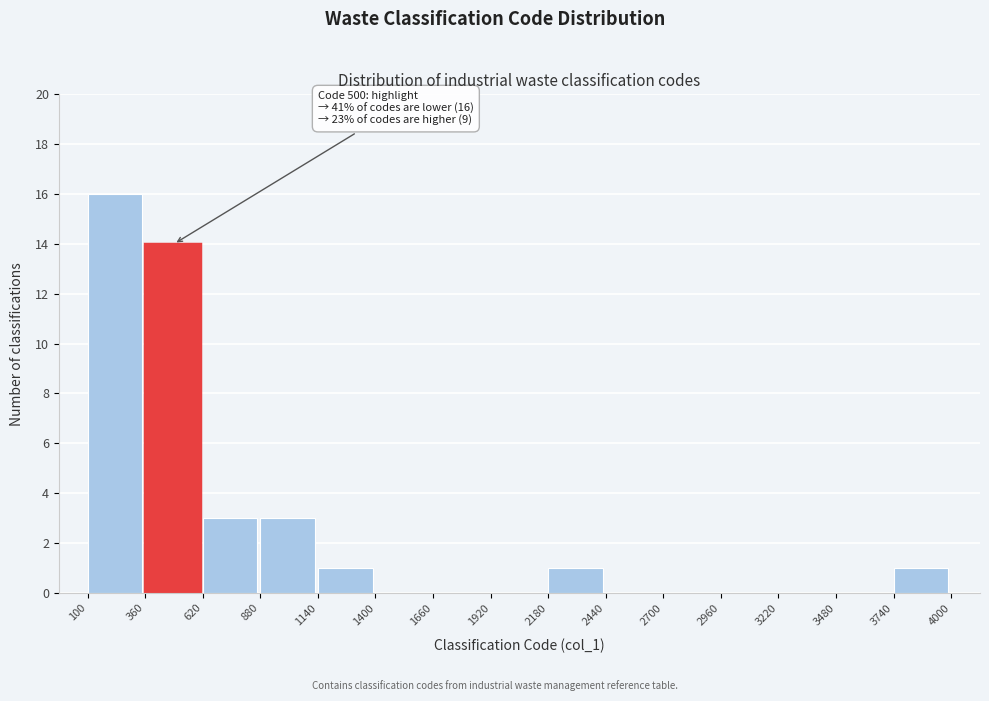

Which range on the x-axis has the tallest bar?

100 to 360